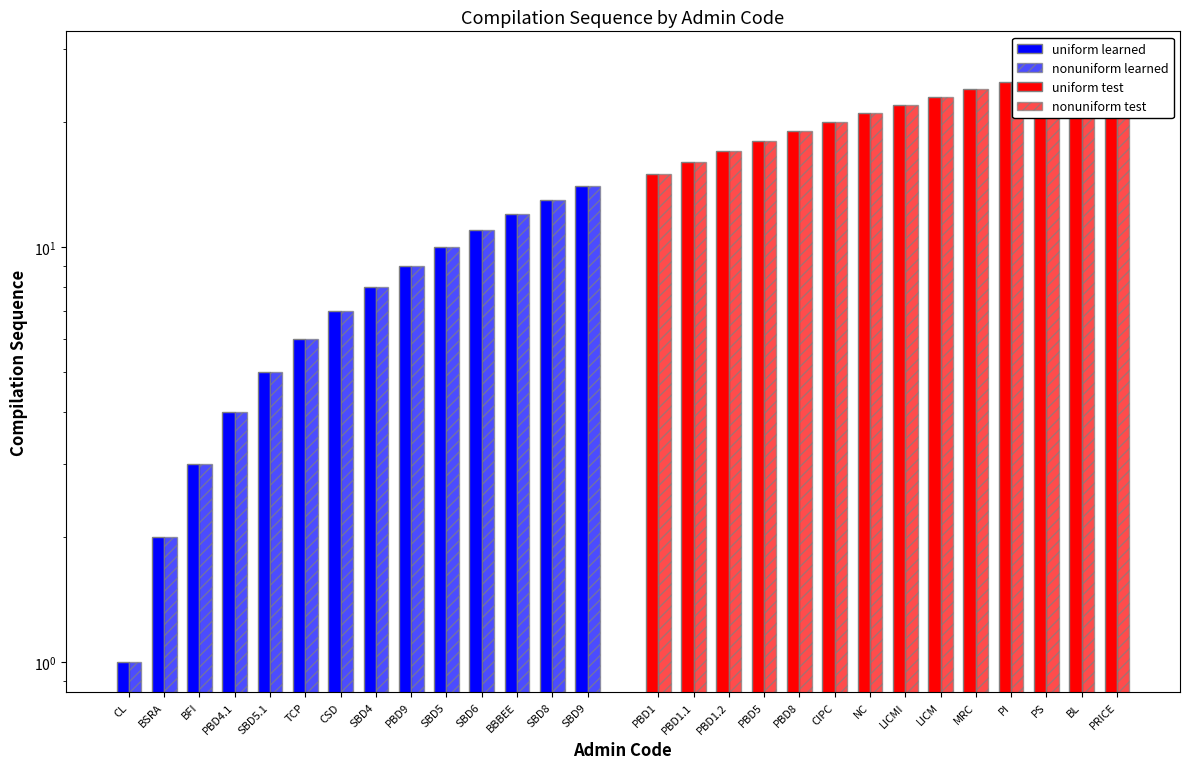

What are all the series names shown in the legend?

uniform learned, nonuniform learned, uniform test, nonuniform test